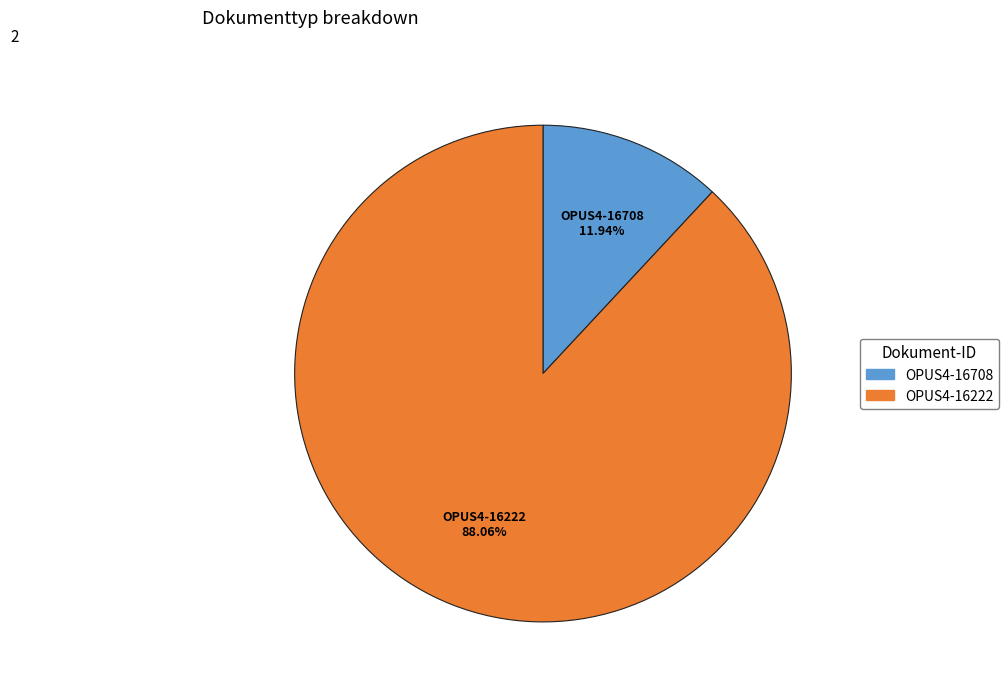

What is the smallest slice in the pie chart?

OPUS4-16708